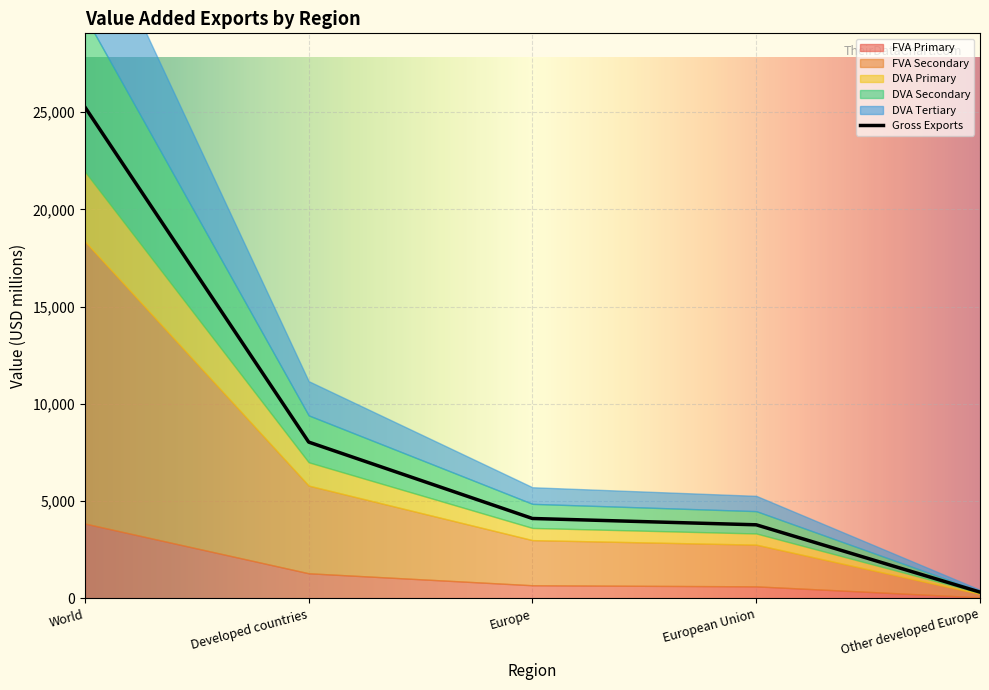

What is the minimum value for DVA Secondary?

90.3